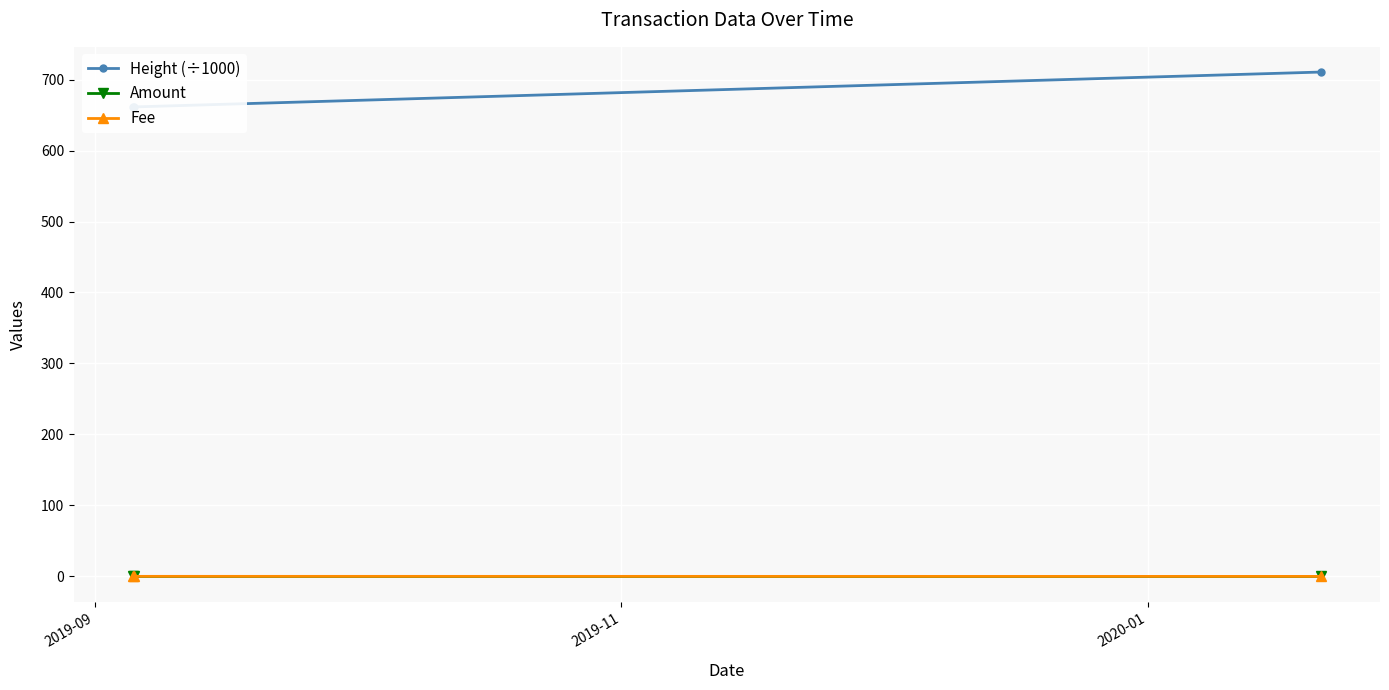

Which series has the largest total across all categories?

Height (÷1000)